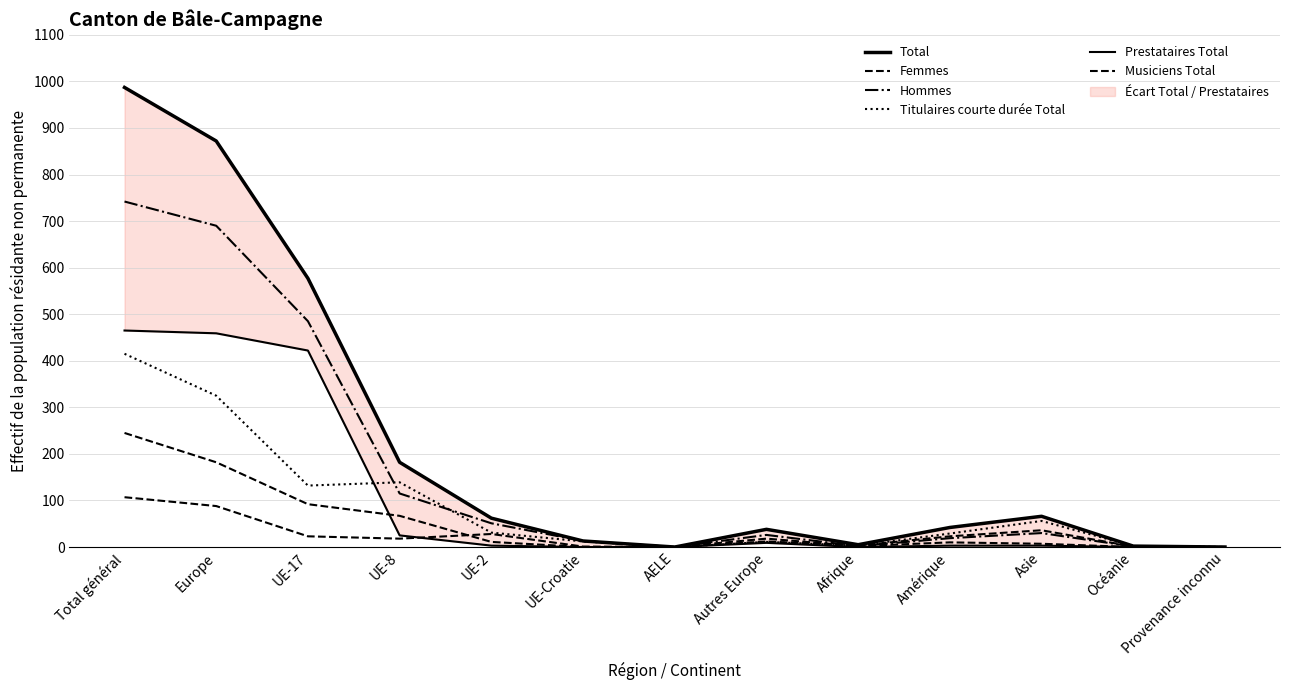

True or false: Musiciens Total has more than 0 interior local peaks.

True